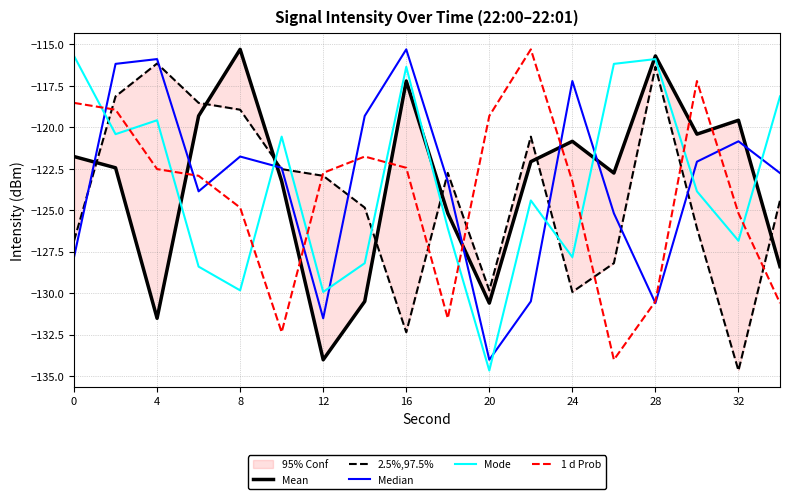

Does the chart display data point markers on the line(s)?

No